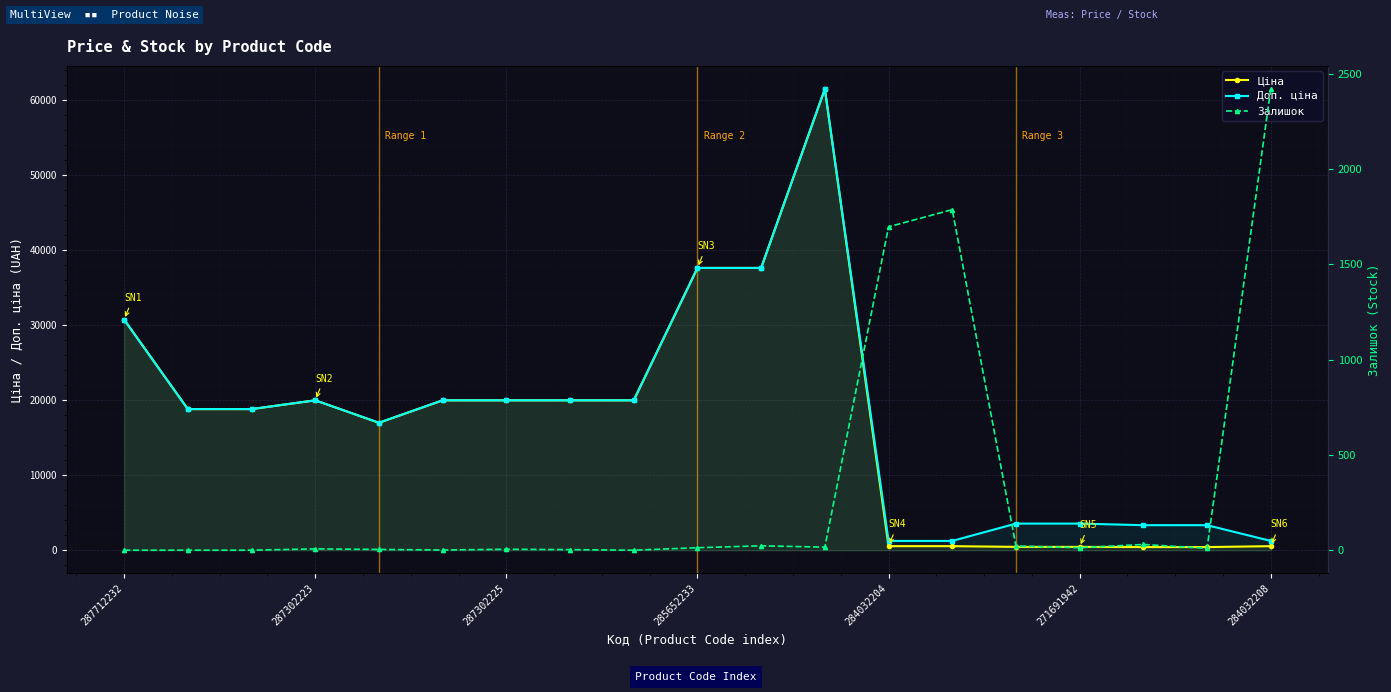

How many values in the Залишок series exceed 10?

9